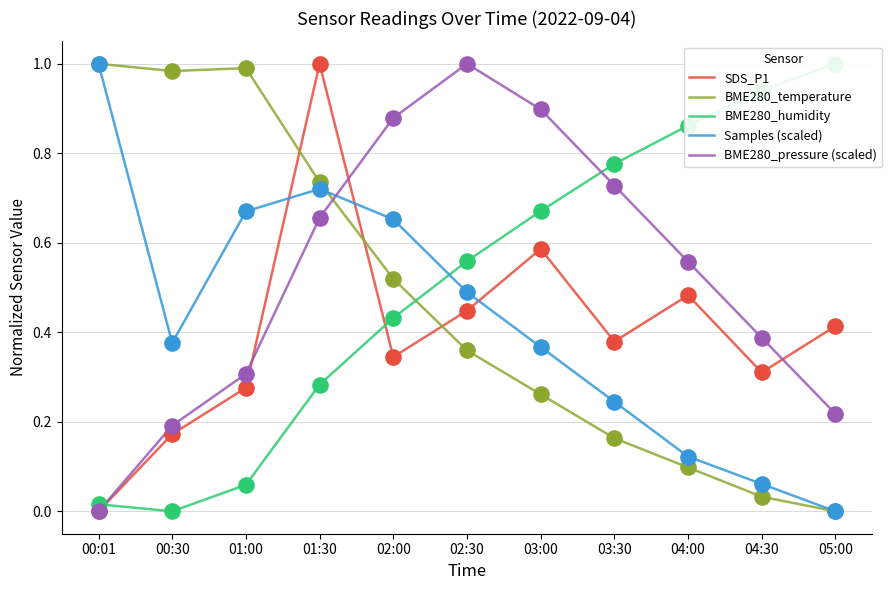

Which series contains the lowest Y value?

SDS_P1